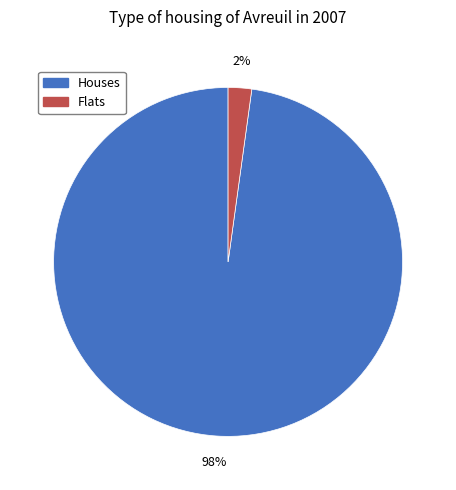

To the nearest percent, what is the average slice percentage?

50%